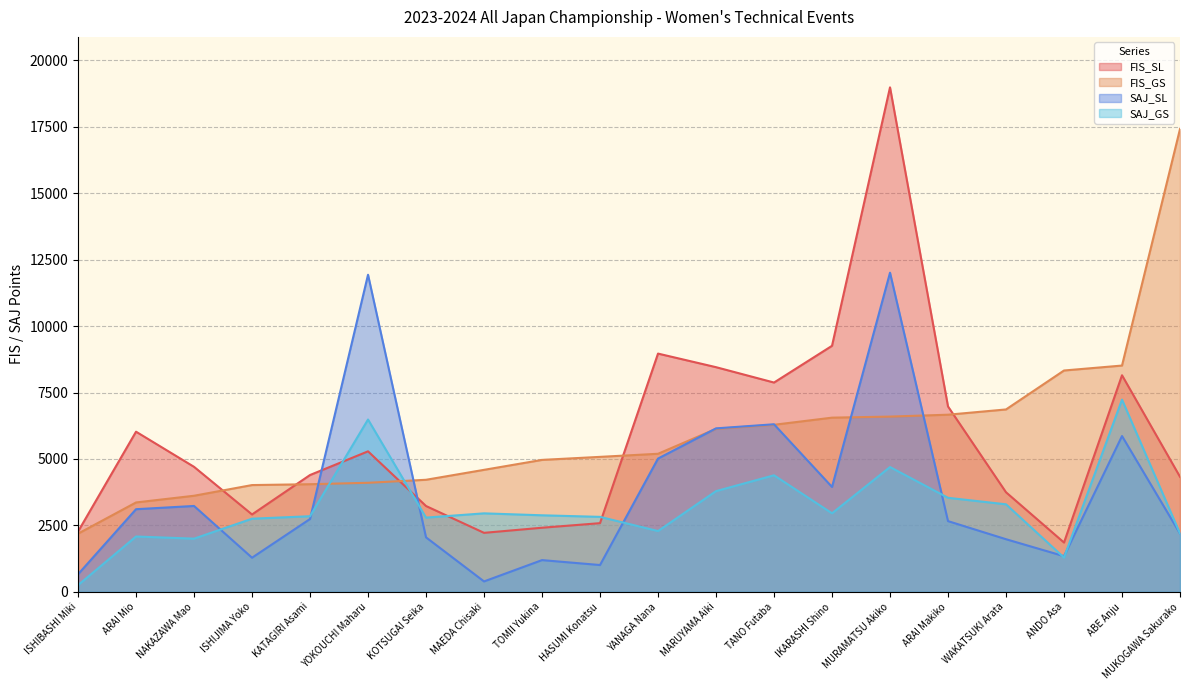

Where do SAJ_SL and FIS_SL first cross each other?

KATAGIRI Asami and YOKOUCHI Maharu